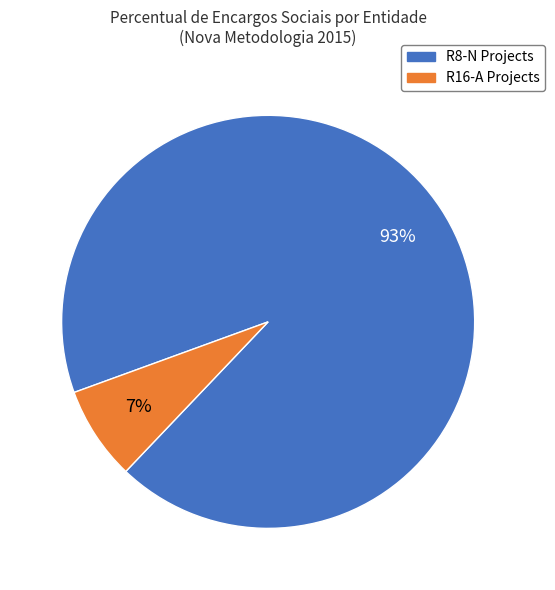

What percentage is the R16-A Projects slice, to the nearest percent?

7%